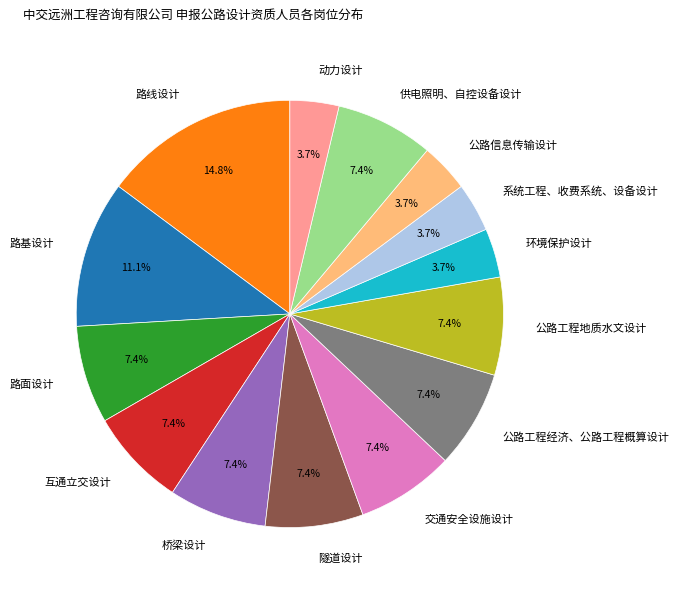

The 隧道设计 slice represents 1% of the pie. True or false?

False